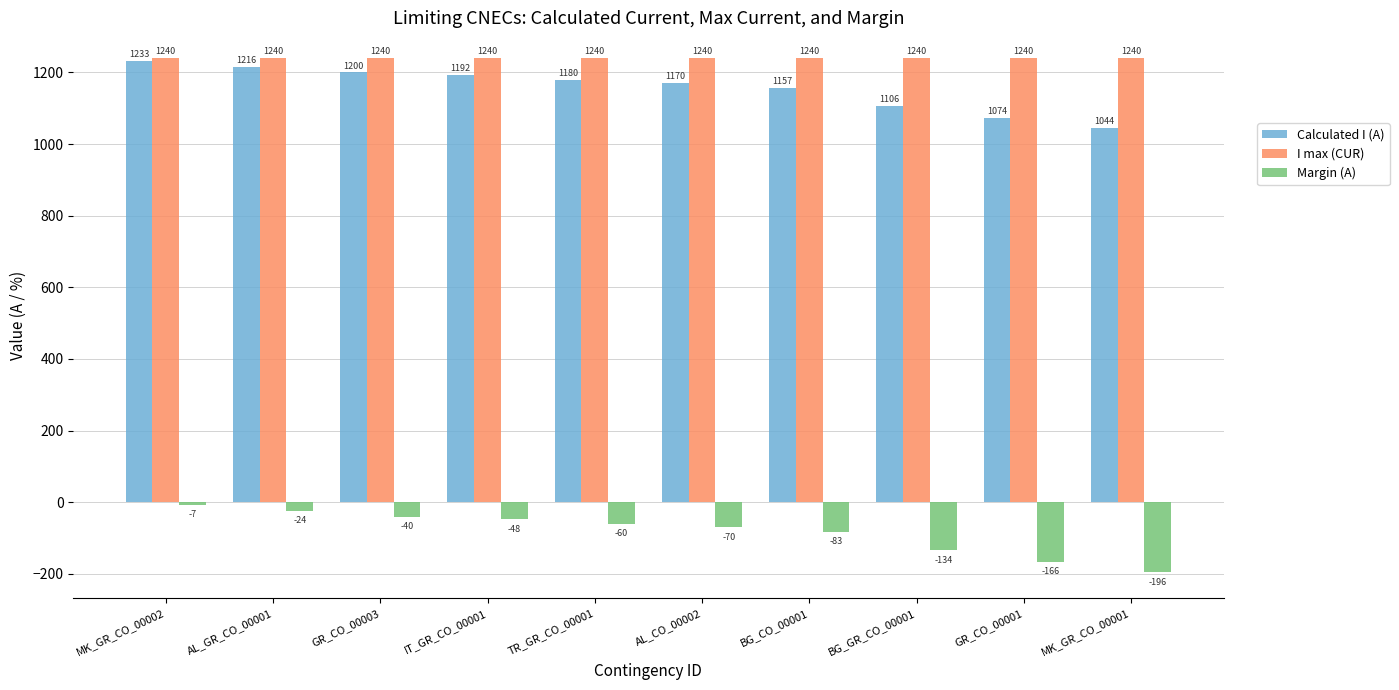

What is the spread (max minus min) of values at AL_GR_CO_00001?

1264